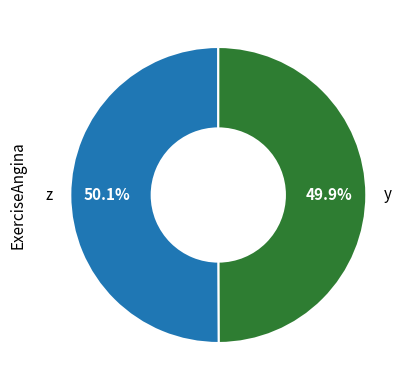

What portion of the pie excludes y?

50.1%